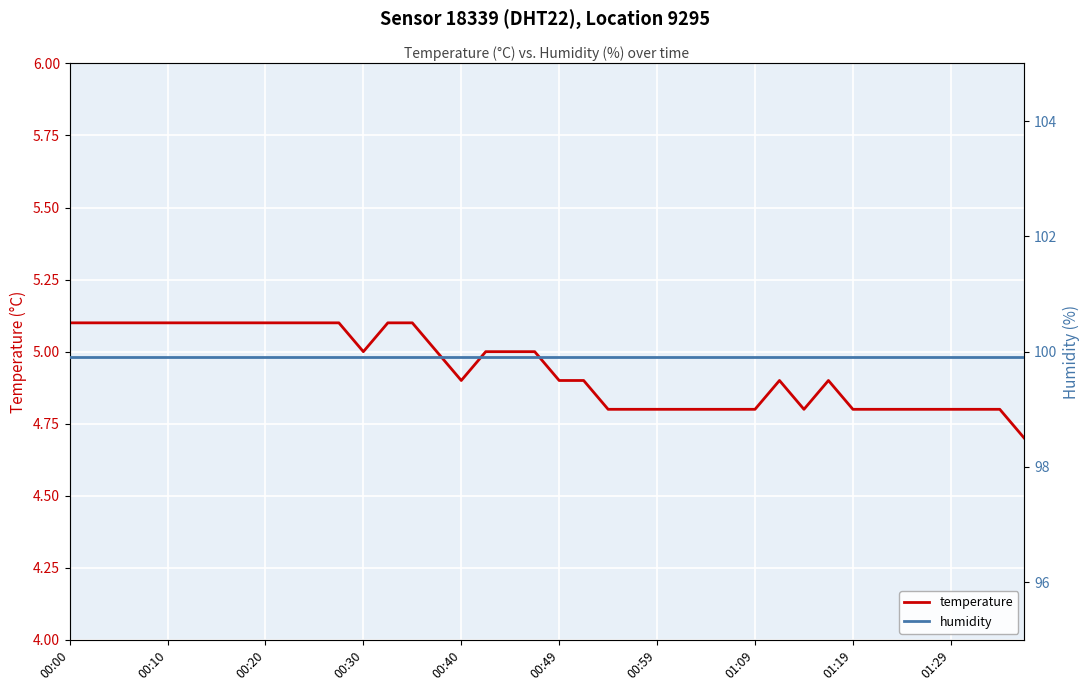

List the series in order of their overall mean, lowest first.

temperature, humidity